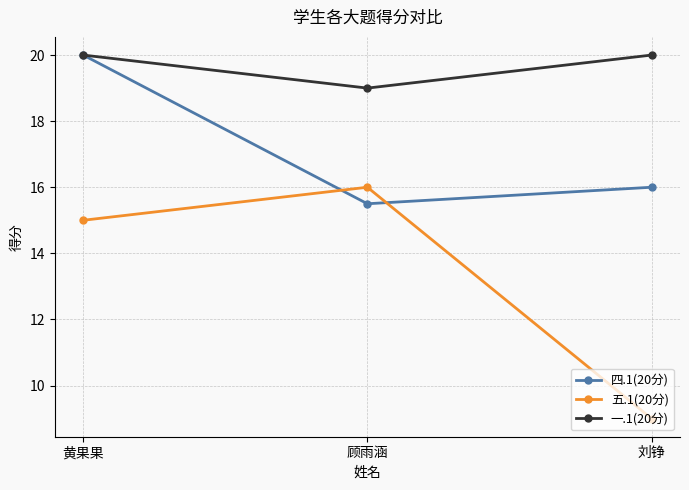

What are all the series names shown in the legend?

四.1(20分), 五.1(20分), 一.1(20分)